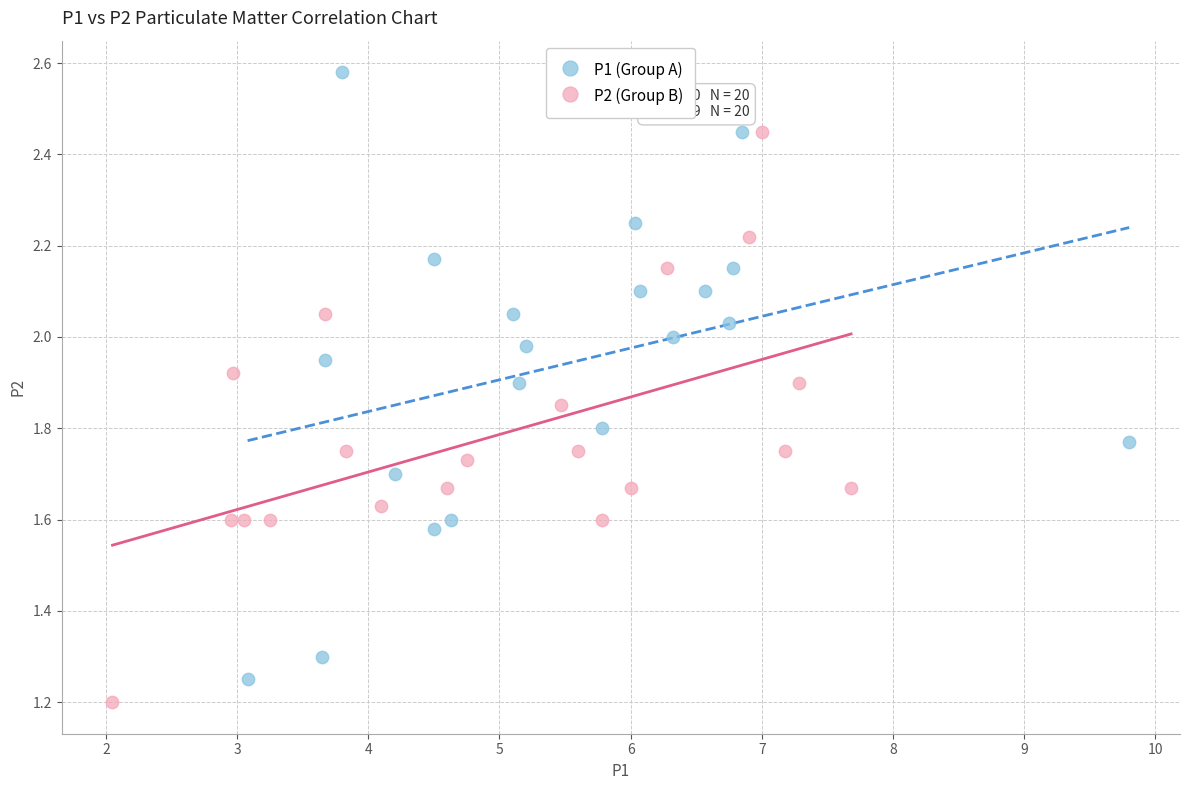

Which series reaches the maximum Y coordinate?

P1 (Group A)